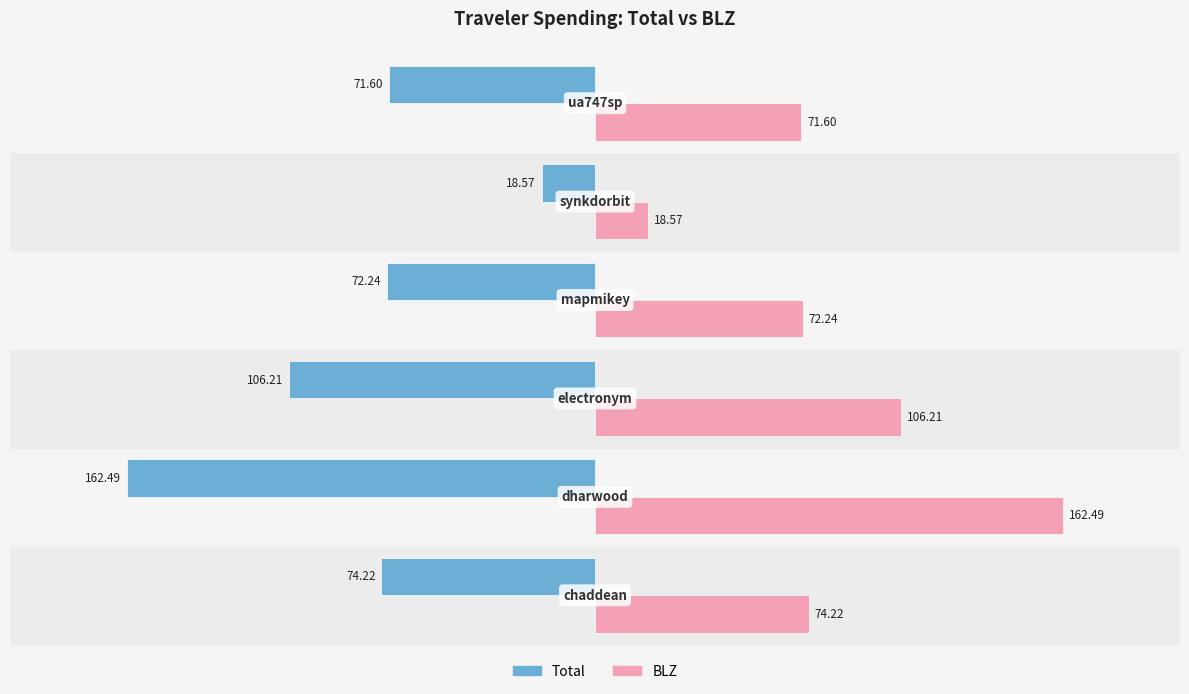

What is the difference between the second highest and minimum values in the Total series?

90.9